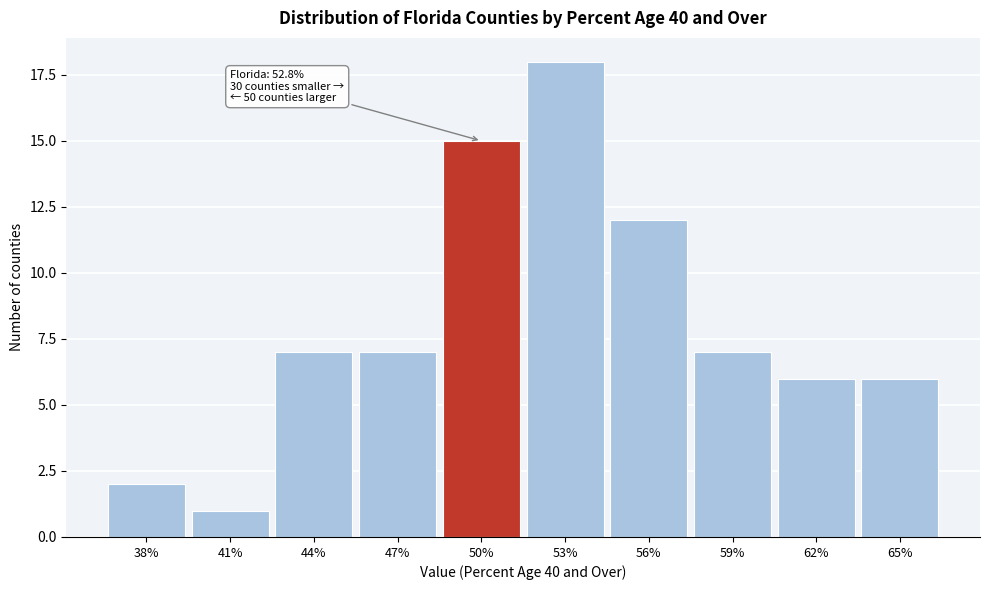

Reading left to right, transcribe all the data shown in this chart.

2	1	7	7	15	18	12	7	6	6